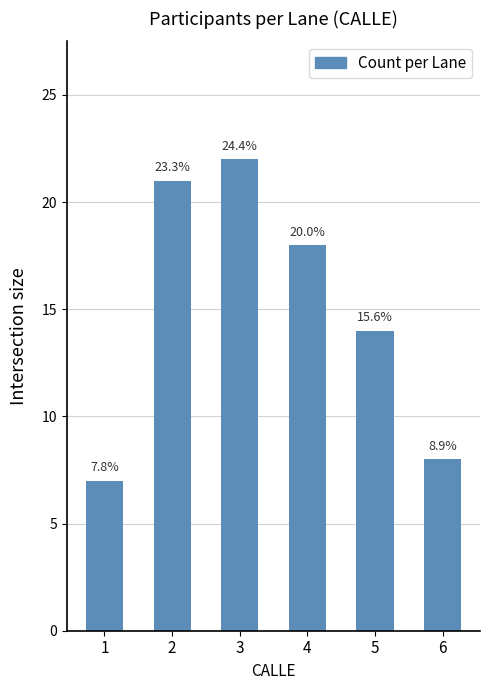

Does the chart contain any negative values?

No